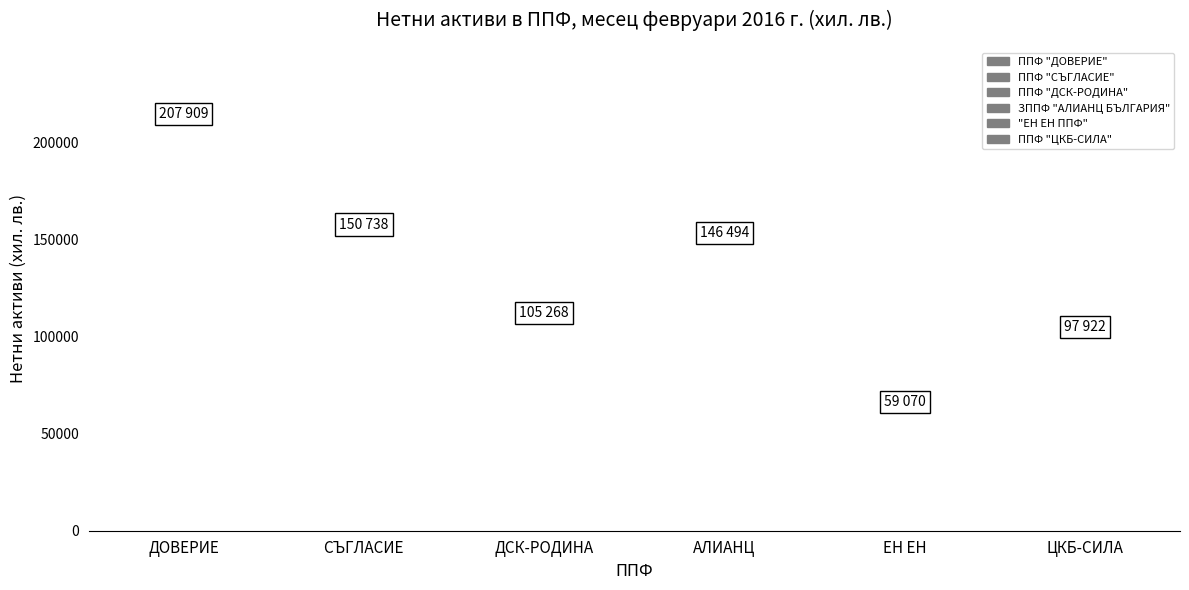

Which series has the largest Y range (max minus min)?

ЗППФ "АЛИАНЦ БЪЛГАРИЯ"